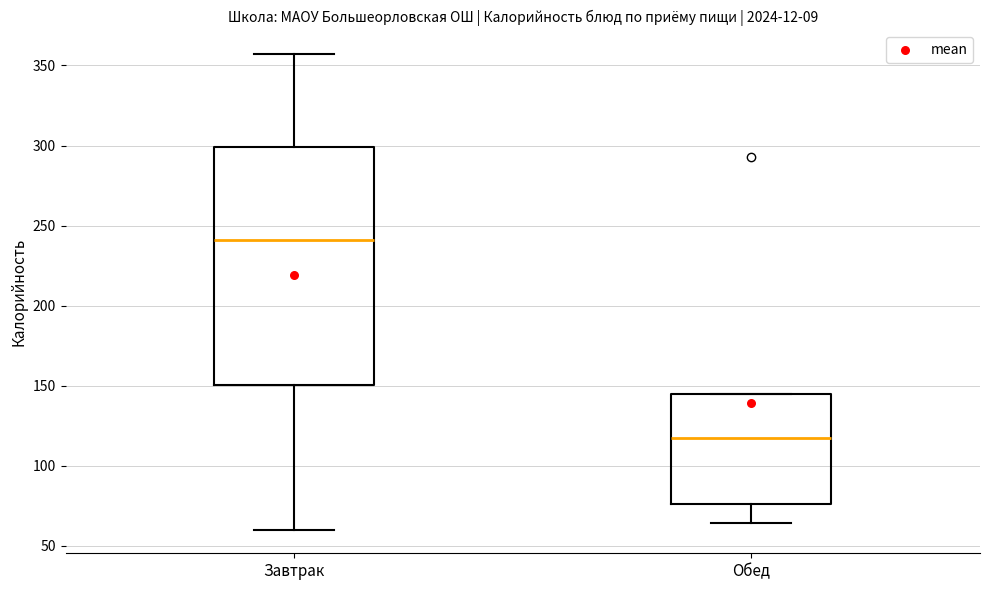

Reading left to right, transcribe this box plot: for each box, give where its median line is, the range the box spans, and where its two whiskers end, as read against the y-axis. The values are not printed on the chart, so give them approximately, as read against the axis.

Завтрак: median 240, box 150 to 300, whiskers 60 to 355
Обед: median 115, box 75 to 145, whiskers 65 to 145